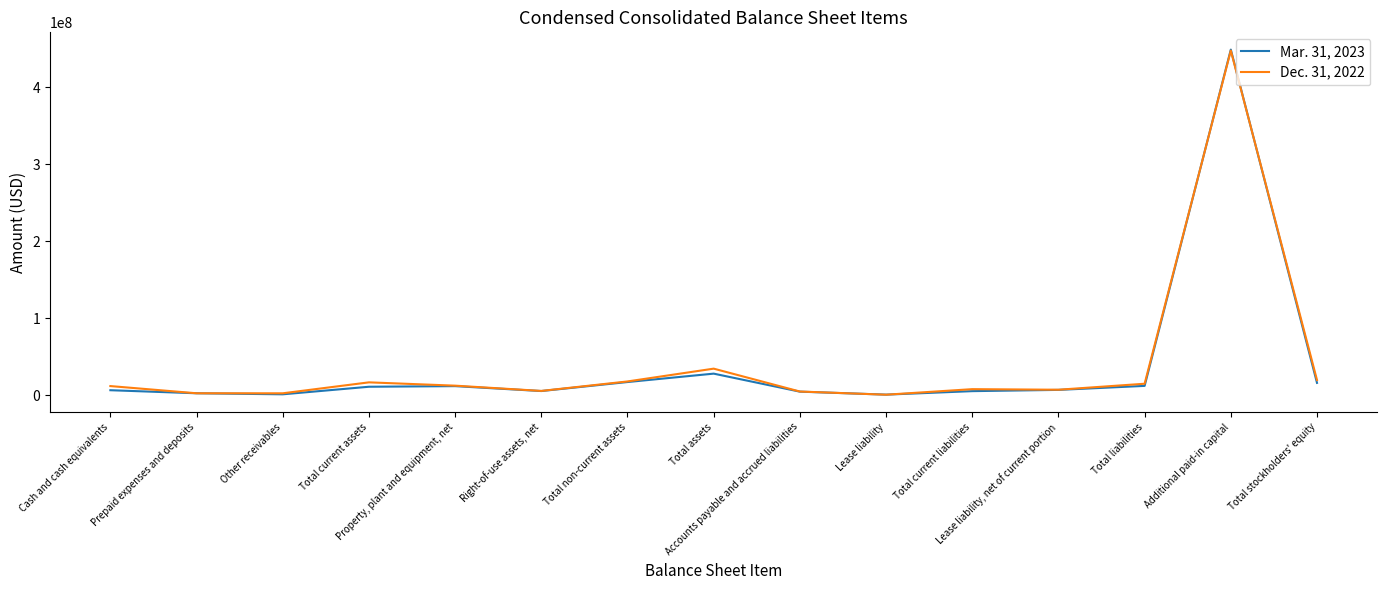

At which category is the sum across all series the highest?

Additional paid-in capital